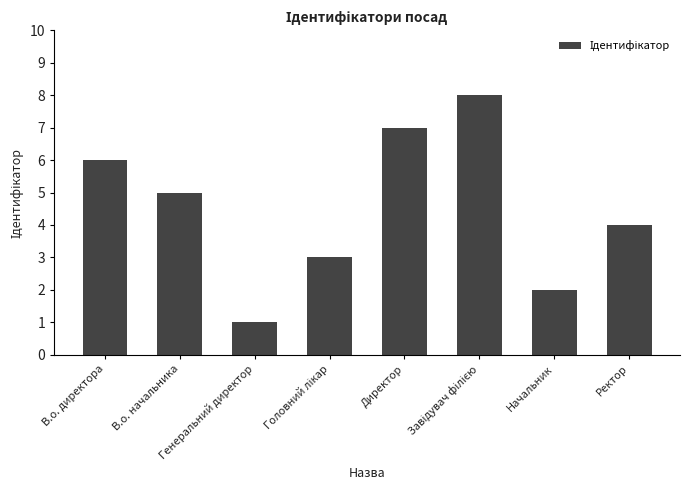

At which label is the value closest to 4?

Ректор